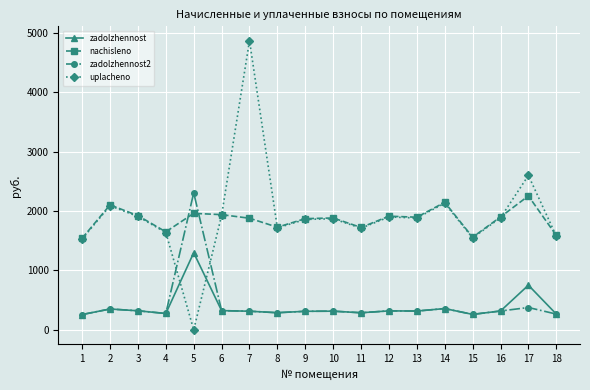

Where is the first local minimum for uplacheno?

5